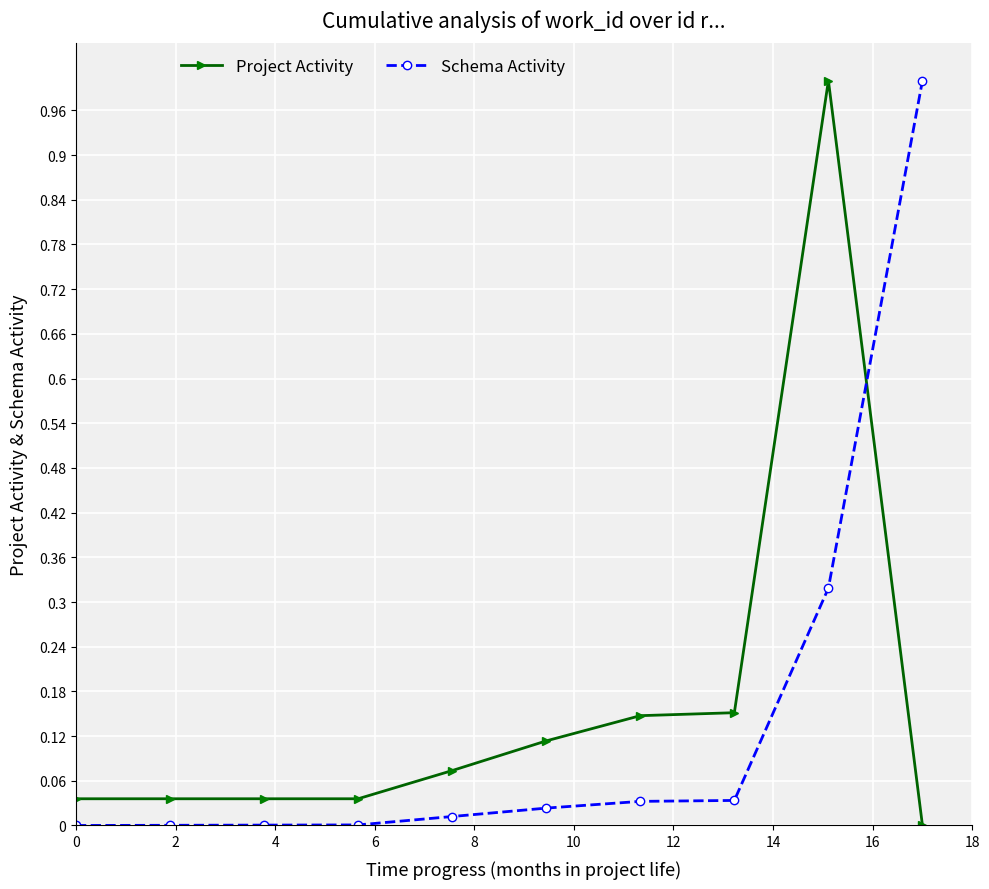

True or false: Schema Activity and Project Activity cross at least once.

True